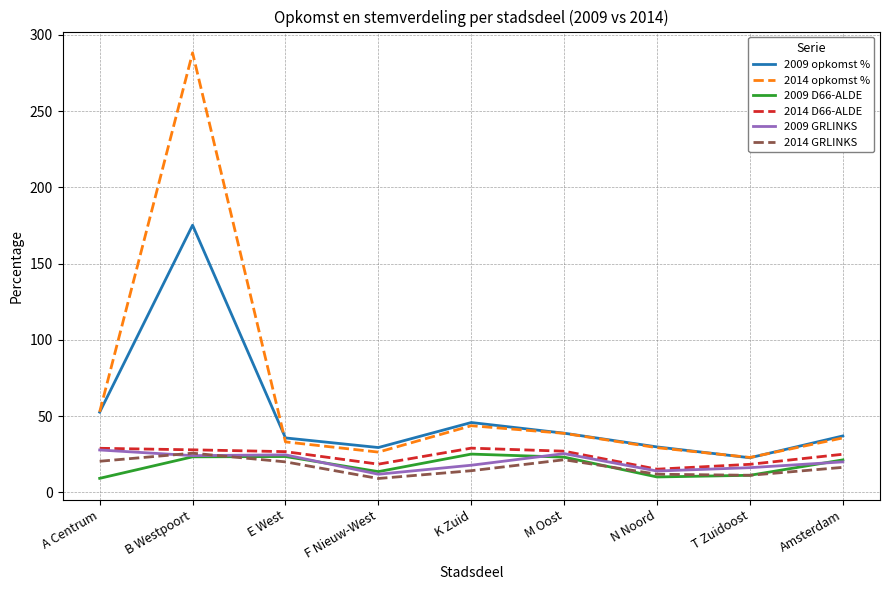

Count the number of categories in the chart.

9